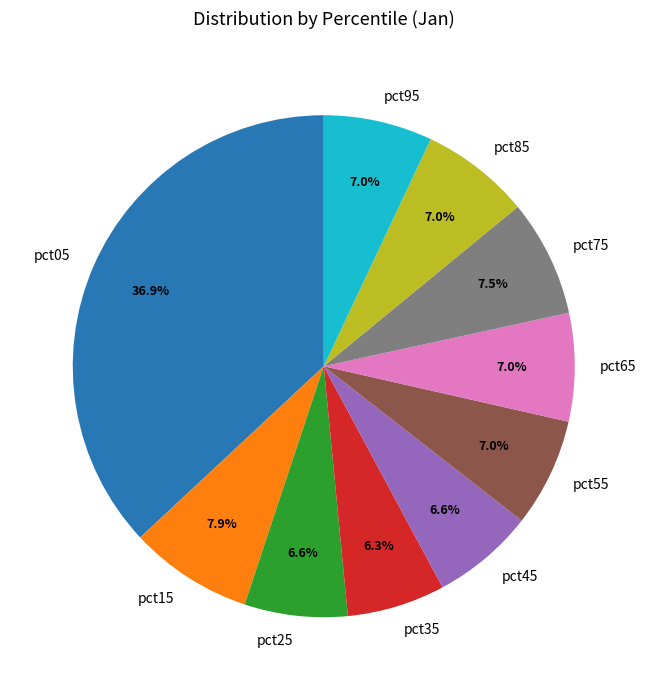

Does pct25 represent more than half of the total?

No